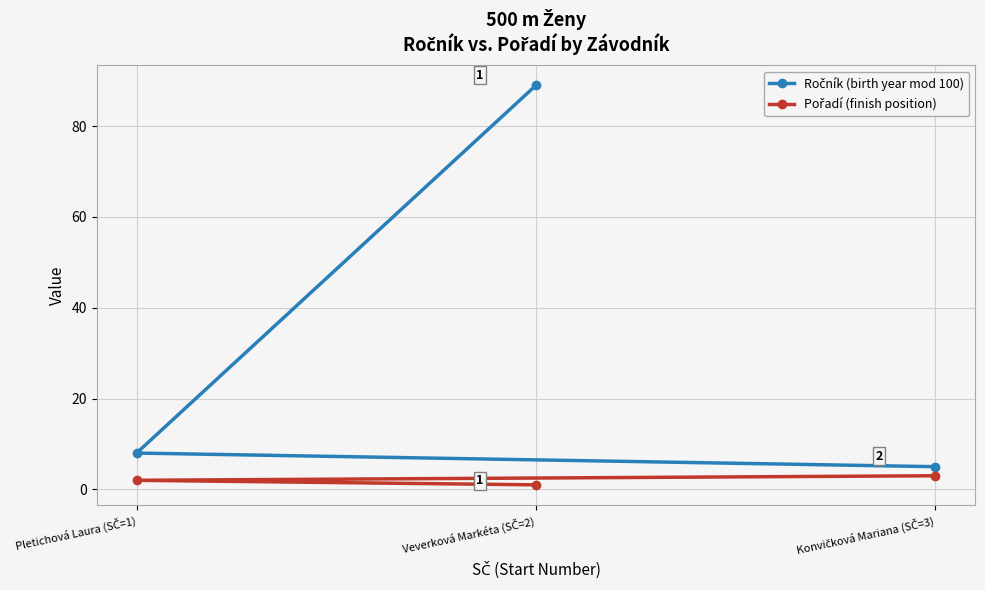

Reading left to right, list all the values displayed in this chart.

Ročník (birth year mod 100): Veverková Markéta (SČ=2)=89	Pletichová Laura (SČ=1)=8	Konvičková Mariana (SČ=3)=5
Pořadí (finish position): Veverková Markéta (SČ=2)=1	Pletichová Laura (SČ=1)=2	Konvičková Mariana (SČ=3)=3